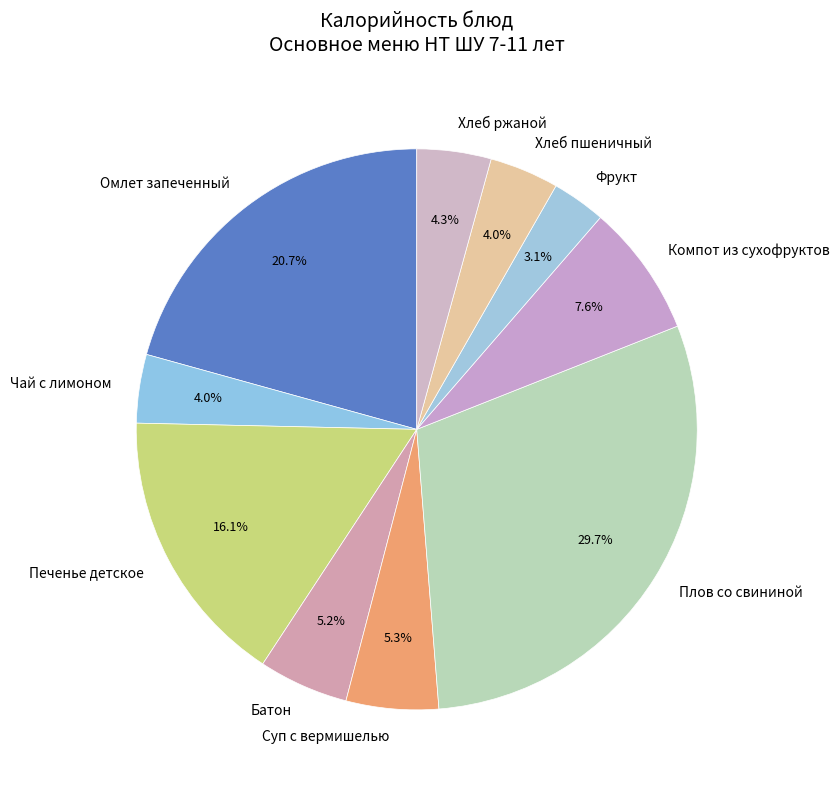

To the nearest percent, what is the difference between the Суп с вермишелью and Фрукт slice percentages?

2%